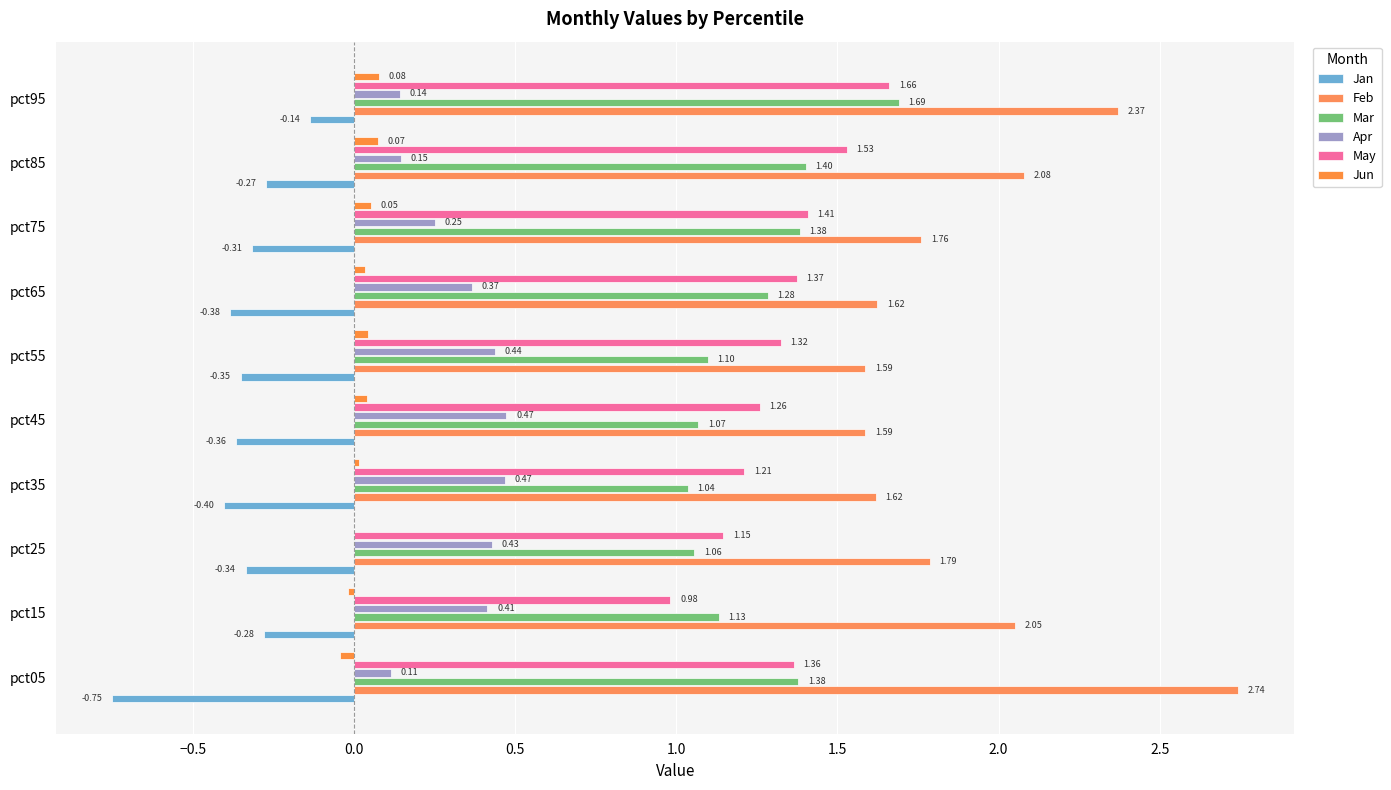

Which series has the largest total across all categories?

Feb